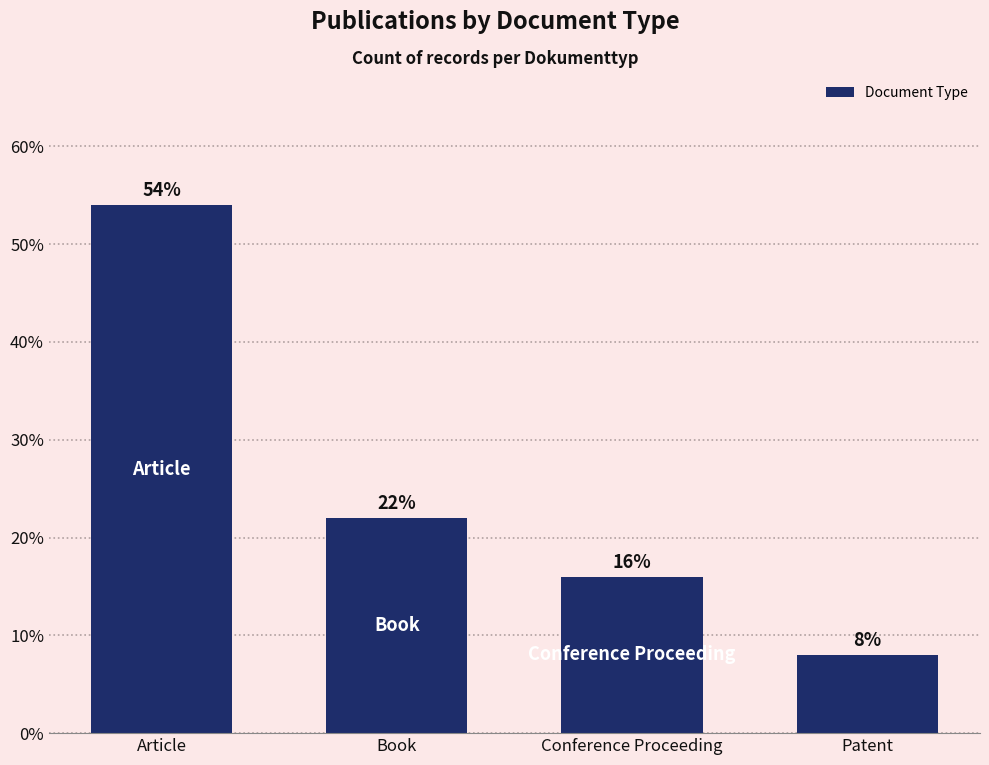

List the labels in order of value, largest first.

Article, Book, Conference Proceeding, Patent